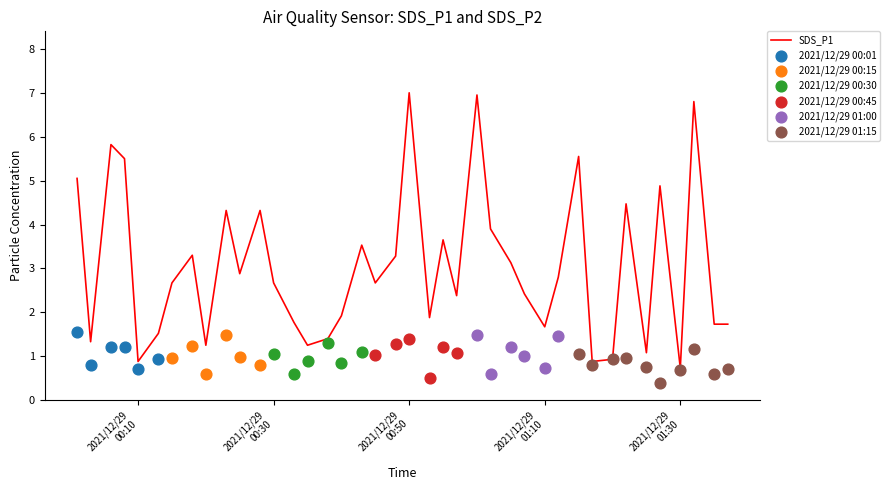

What is the change in value from 2021/12/29 00:06 to 2021/12/29 00:50?

+1.2